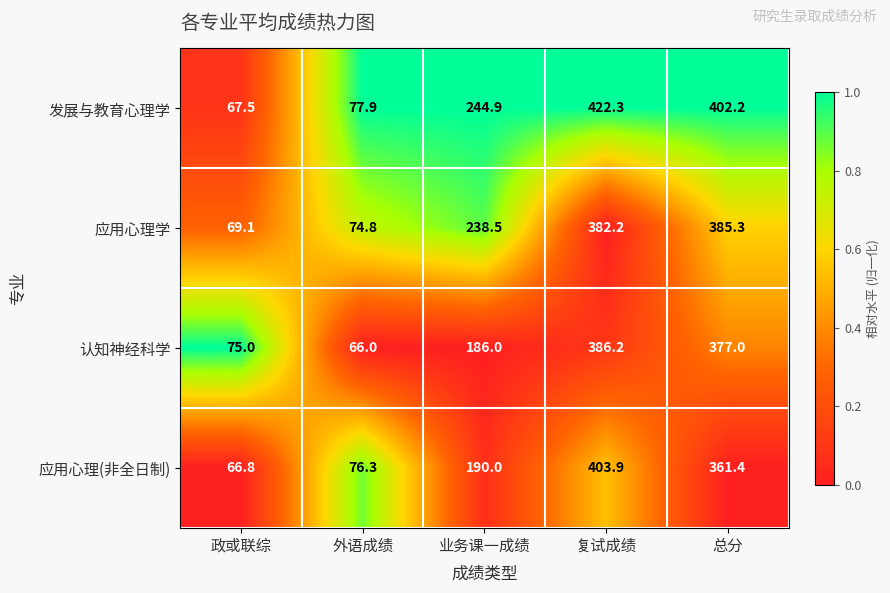

The value of 发展与教育心理学 at 复试成绩 is 154.9. True or false?

False